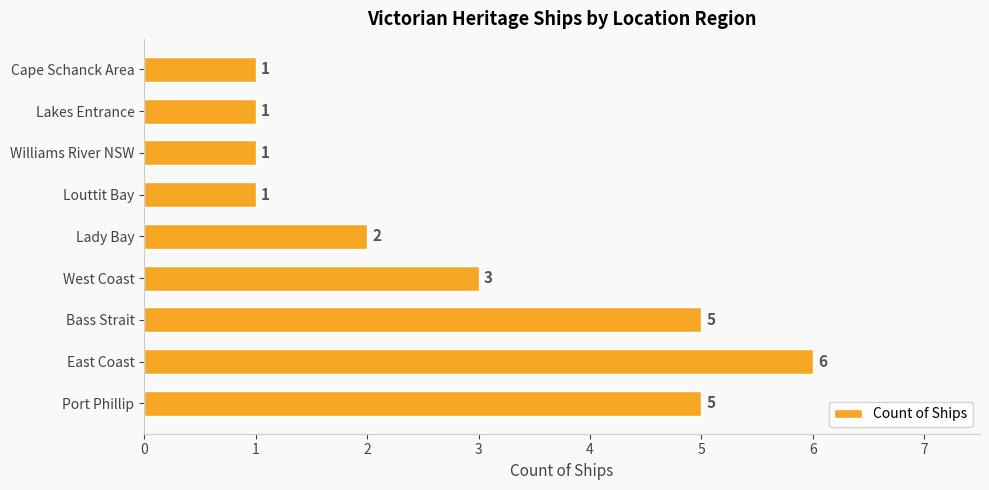

What is the average value?

3